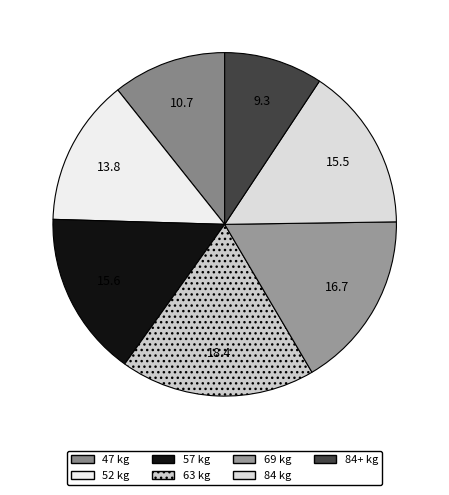

Between 47 kg and 63 kg, which is larger?

63 kg